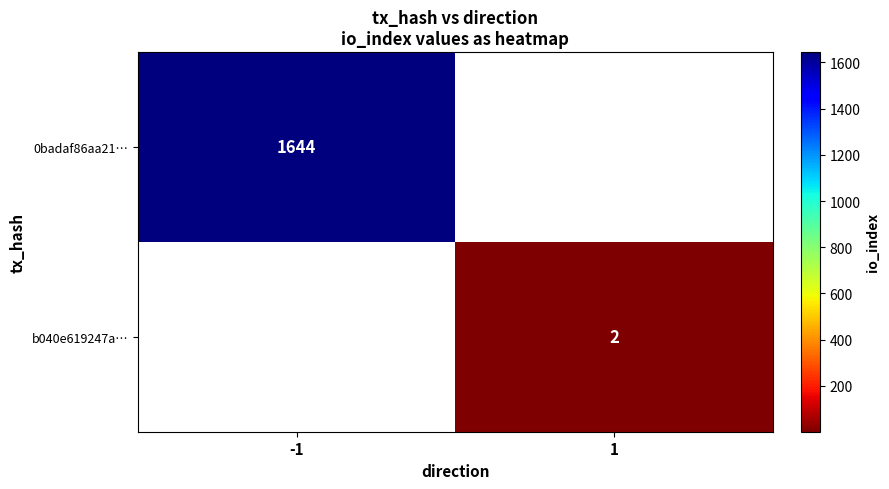

Is it true that b040e619247a… equals 1 at 1?

False